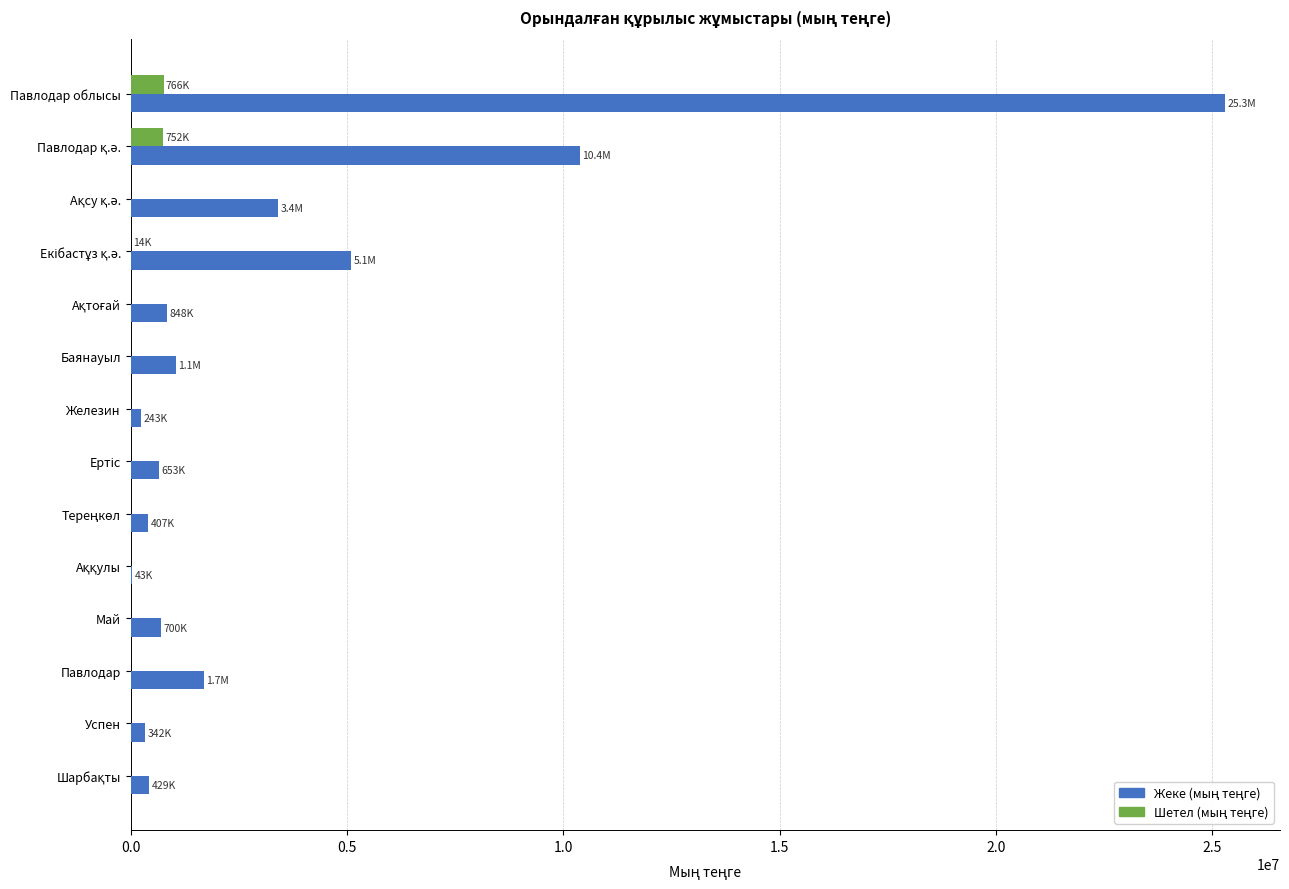

What is the total value across all series at Май?

699758